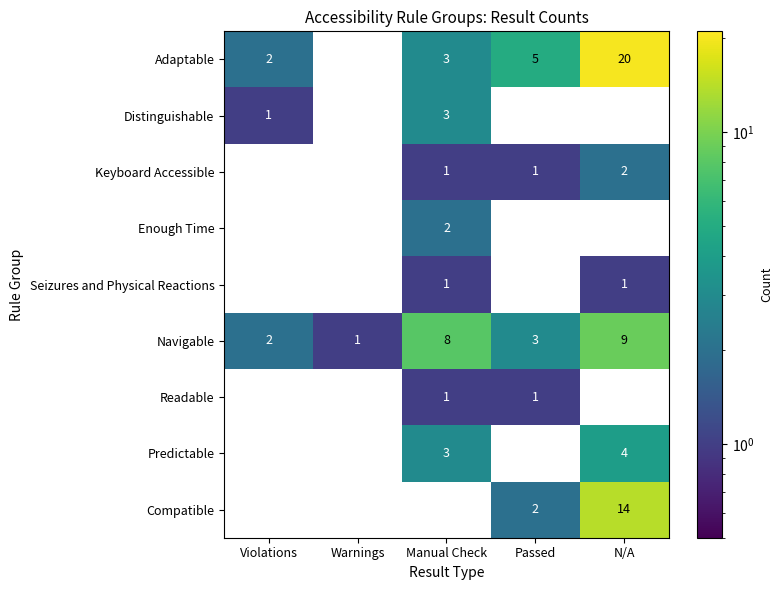

Count the number of data series in this chart.

9